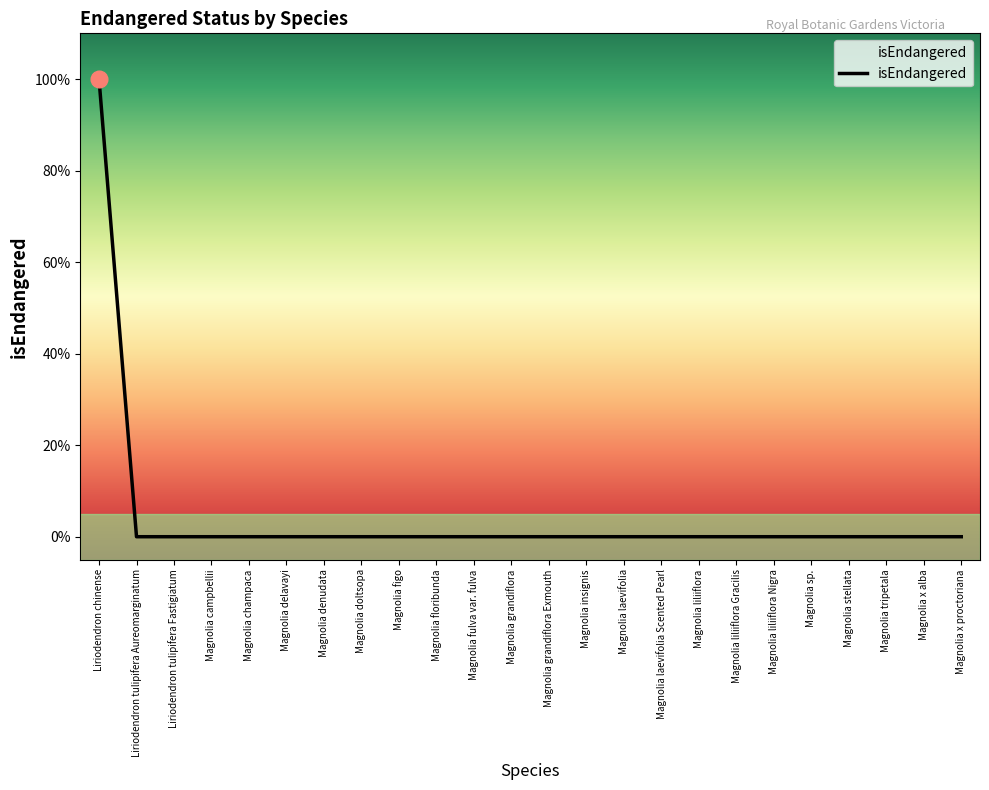

Does the chart display data point markers on the line(s)?

No